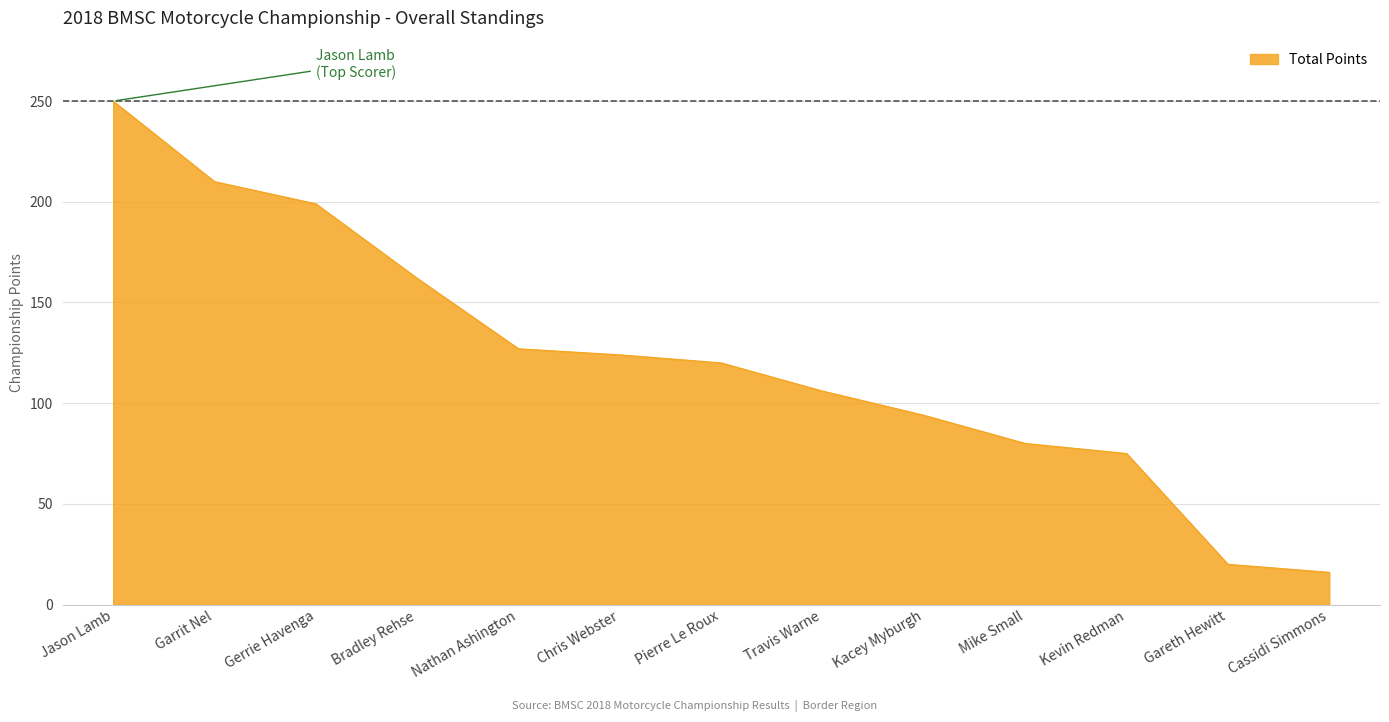

What is the ratio of the value at Kevin Redman to the value at Garrit Nel?

0.4